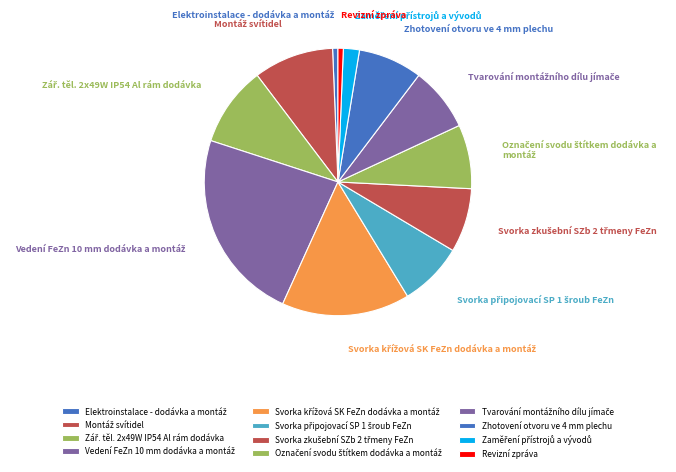

Is there a majority slice in this chart?

No